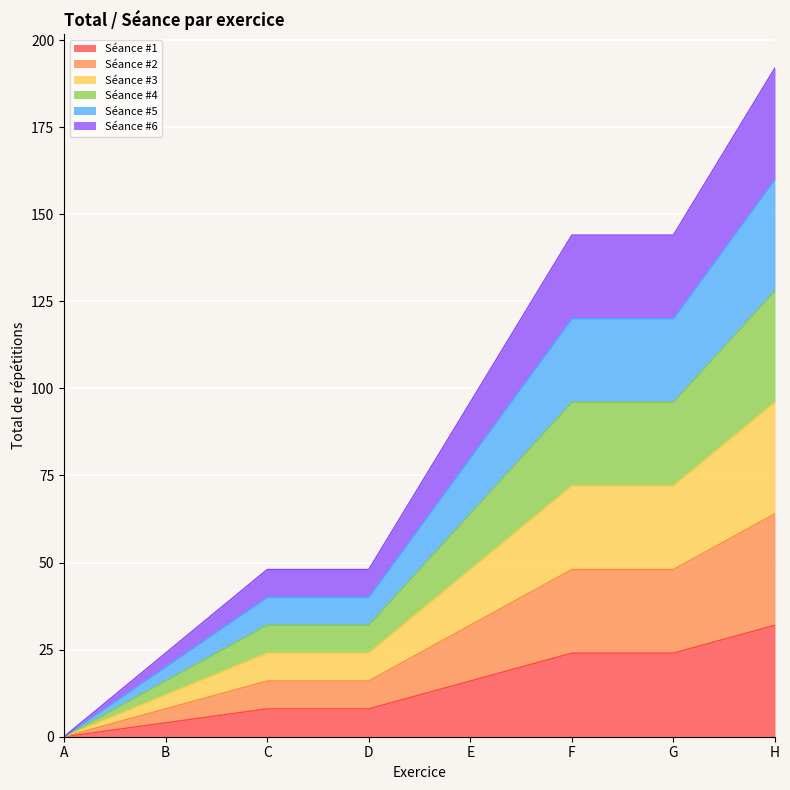

Is the value of Séance #6 at H greater than the value of Séance #1 at H?

Yes